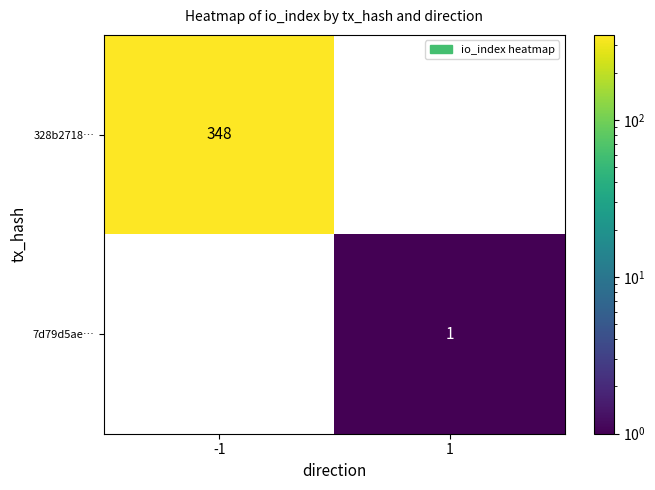

What is the smallest value displayed?

1.0